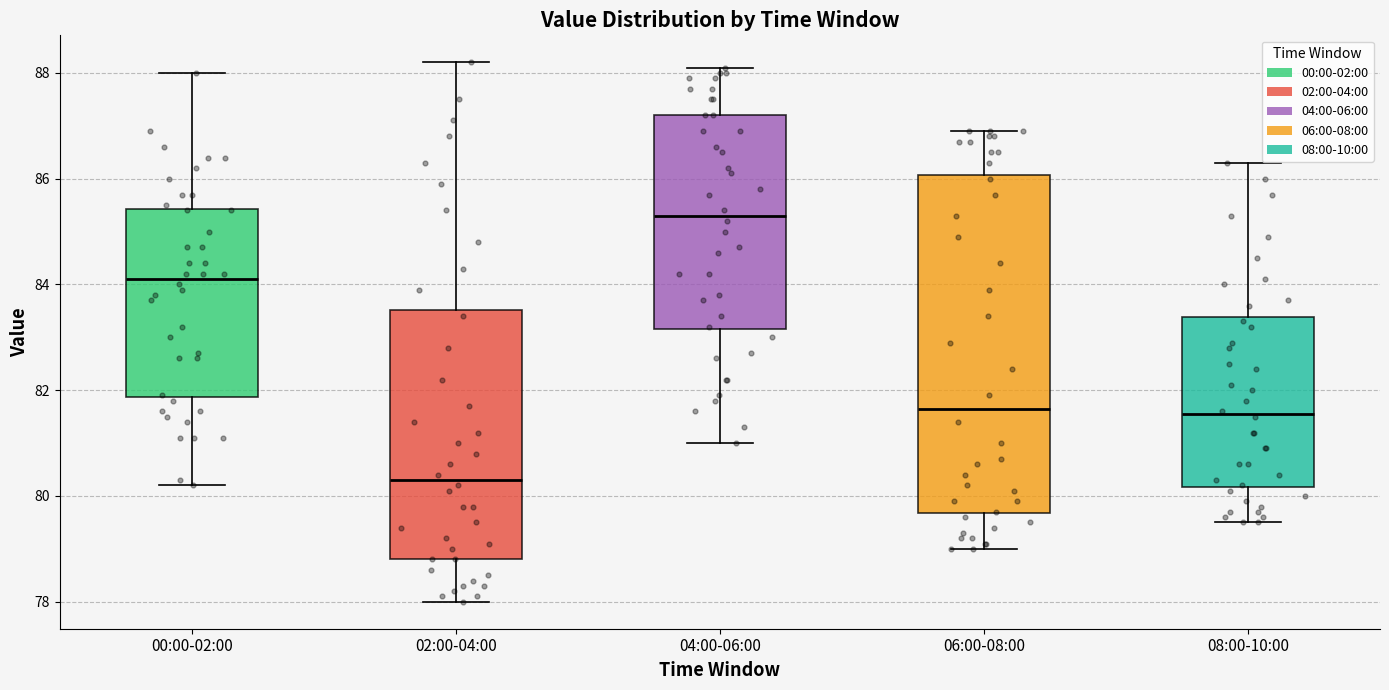

Which box has the lowest median line?

02:00-04:00